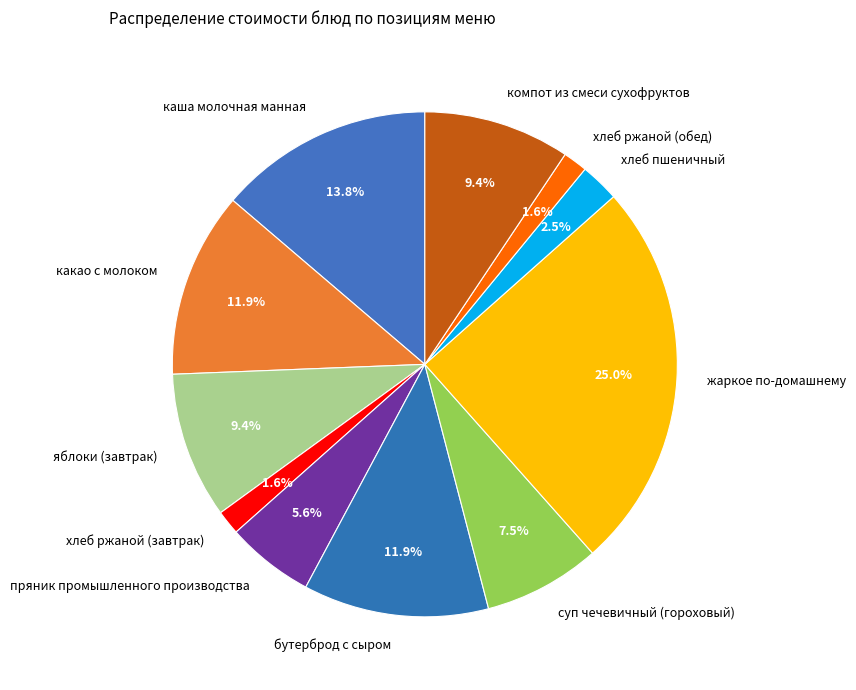

Combined, what portion of the pie is пряник промышленного производства and хлеб ржаной (обед)?

7.2%